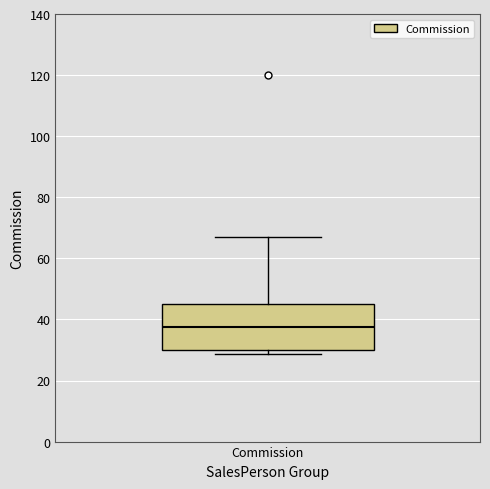

Where does the upper whisker of the box for Commission end on the y-axis? The values are not printed on the chart, so give them approximately, as read against the axis.

68